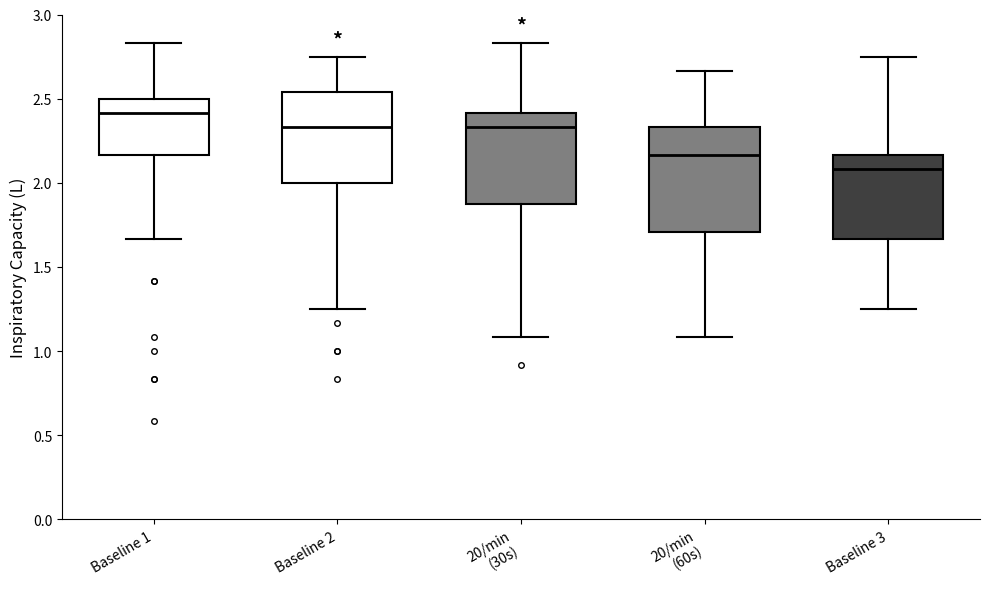

Comparing the boxes themselves (not the whiskers), which one is the tallest?

20/min (60s)